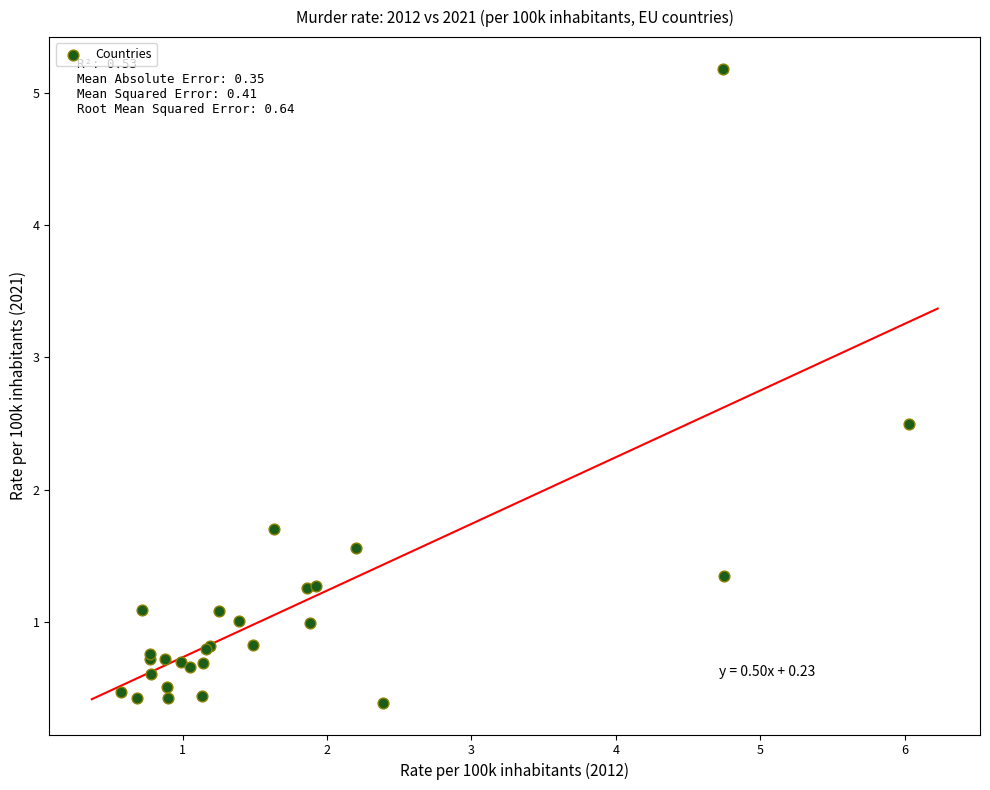

What Y value in the scatter plot is closest to 2?

1.7